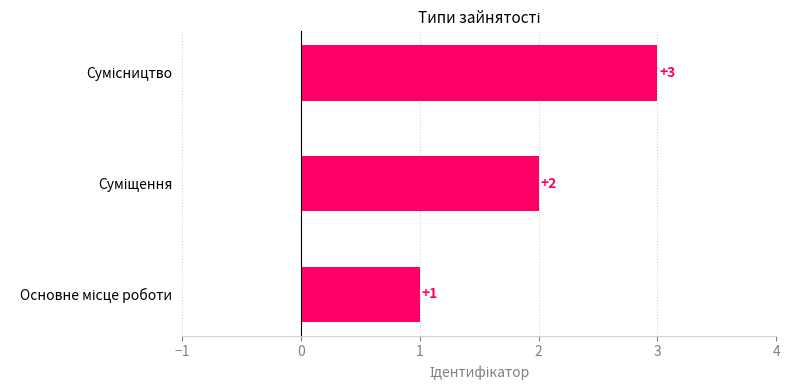

Are the bars horizontal?

Yes